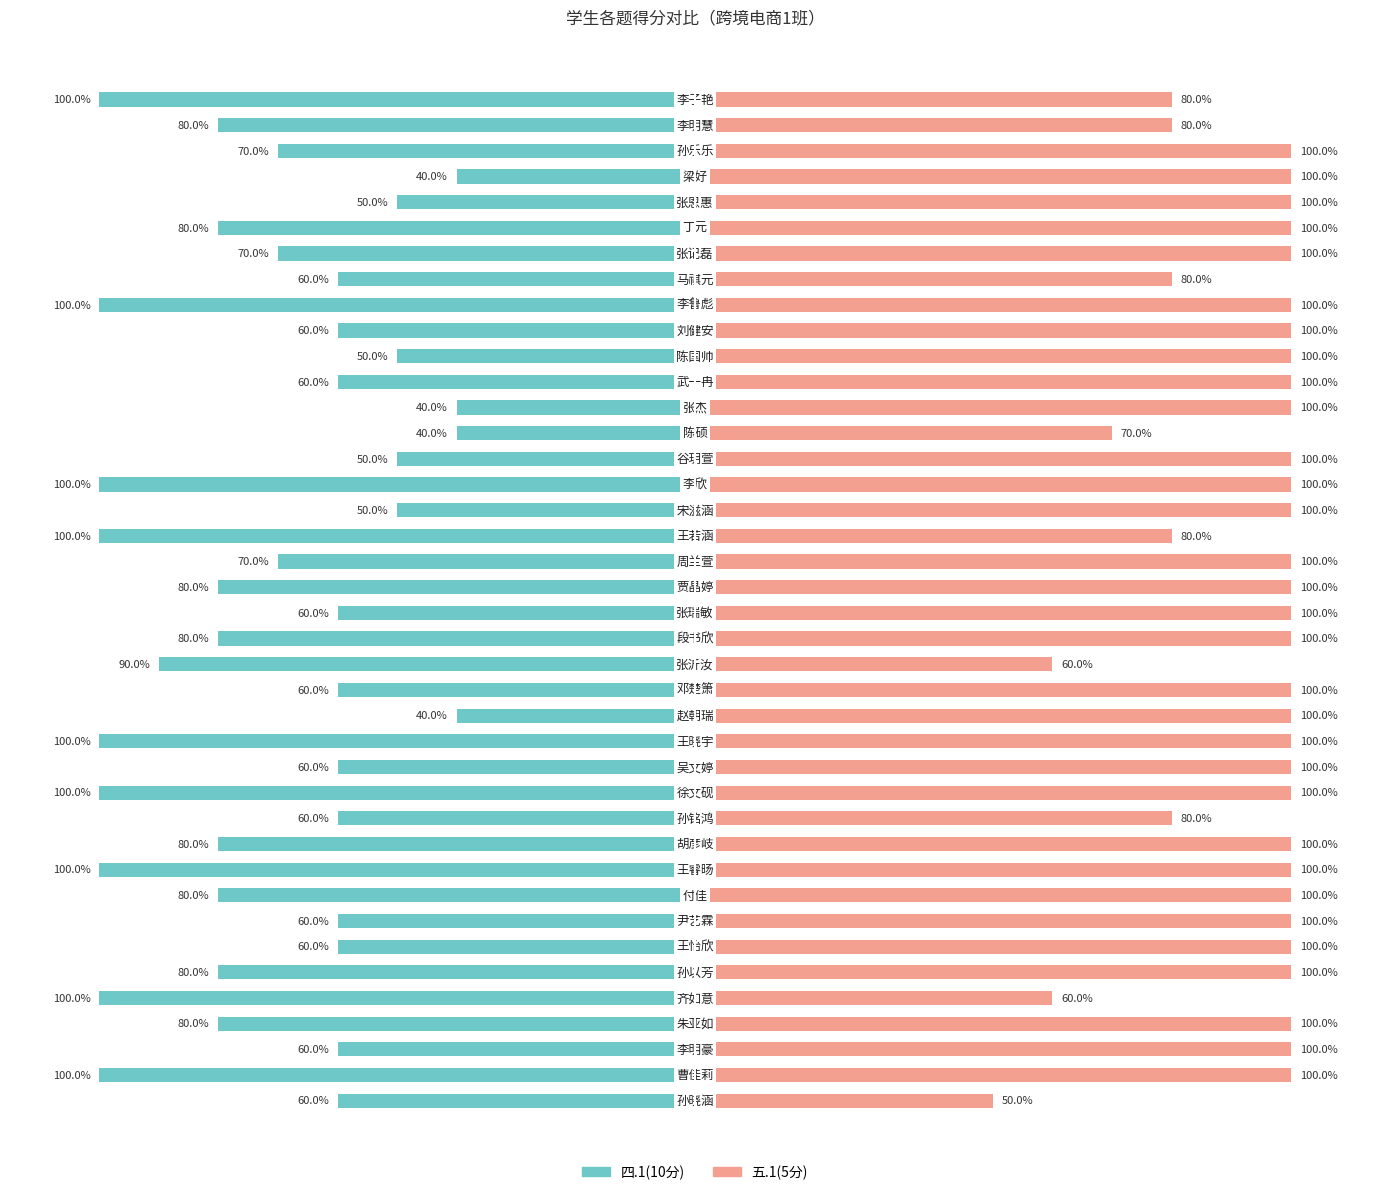

At how many categories does at least one series exceed 24?

40